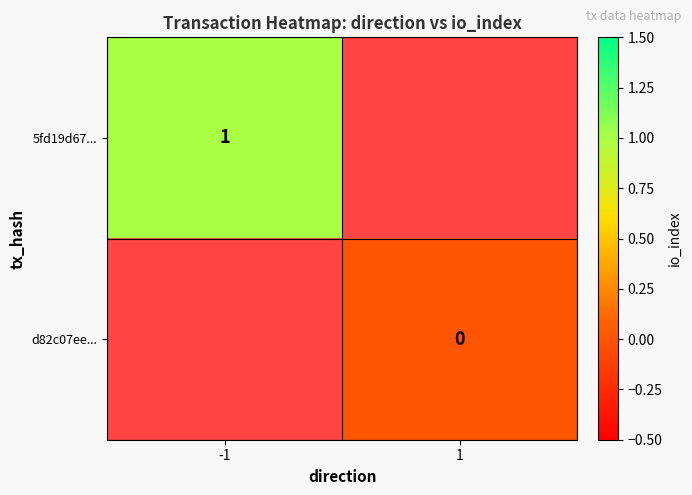

The value of 5fd19d67... at -1 is 0. True or false?

False